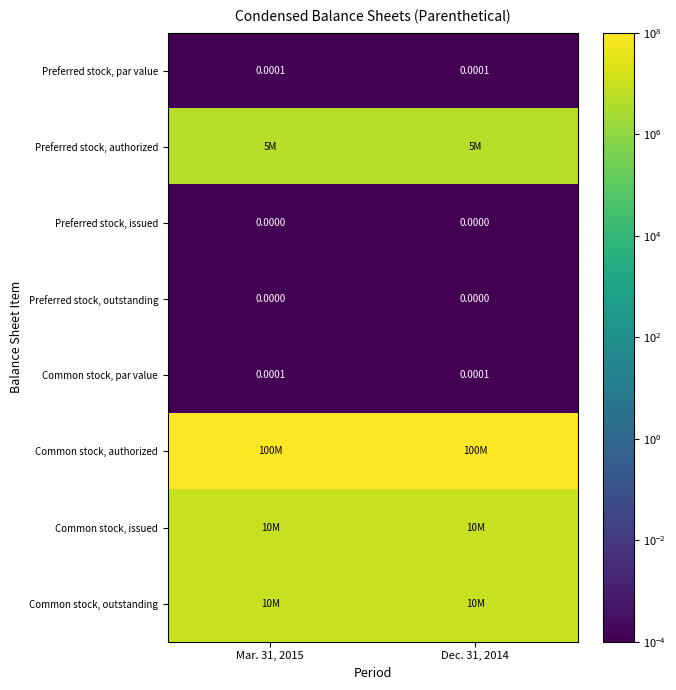

List the series in order of their peak value, lowest first.

Preferred stock, issued, Preferred stock, outstanding, Preferred stock, par value, Common stock, par value, Preferred stock, authorized, Common stock, issued, Common stock, outstanding, Common stock, authorized